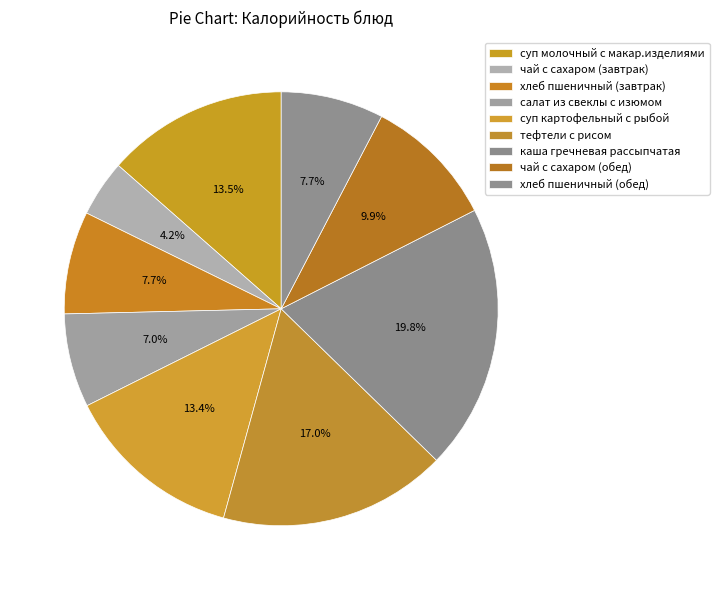

What is the ratio of the value at хлеб пшеничный (обед) to the value at чай с сахаром (завтрак)?

1.8